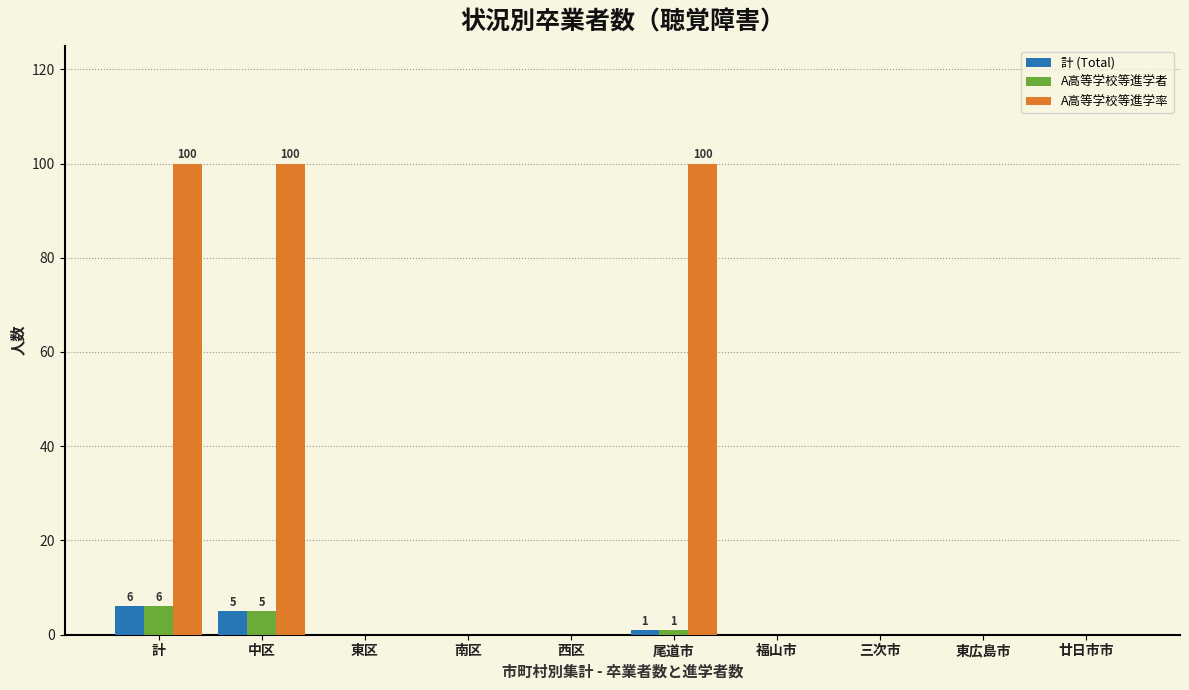

True or false: 計 (Total) has a value of 0 at 福山市.

True